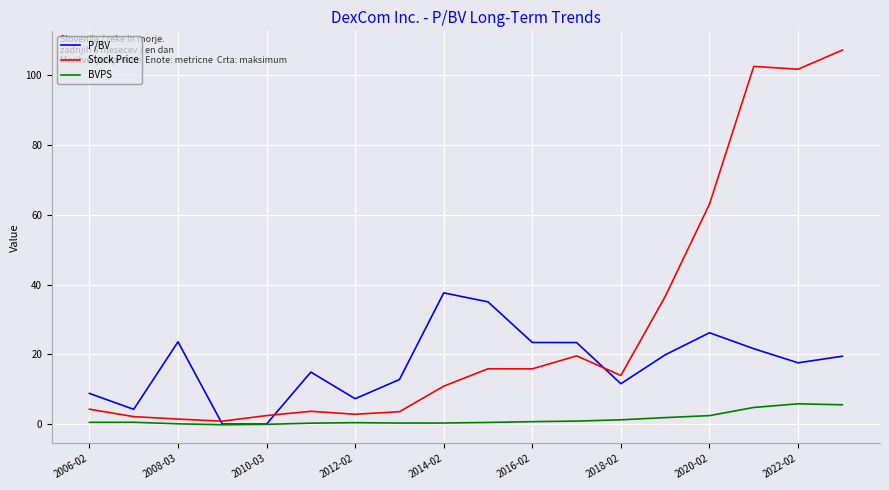

Rank the series by their average value, from highest to lowest.

Stock Price, P/BV, BVPS